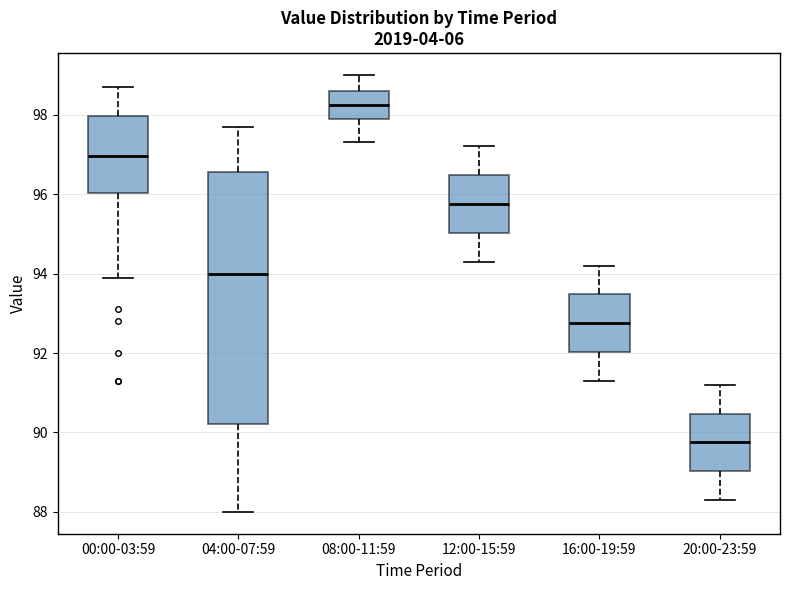

Reading left to right, read every box against the y-axis: the position of its median line, the range the box covers, and the ends of its whiskers. The values are not printed on the chart, so give them approximately, as read against the axis.

00:00-03:59: median 97.0, box 96.0 to 98.0, whiskers 94.0 to 98.8
04:00-07:59: median 94.0, box 90.2 to 96.6, whiskers 88.0 to 97.8
08:00-11:59: median 98.2, box 98.0 to 98.6, whiskers 97.4 to 99.0
12:00-15:59: median 95.8, box 95.0 to 96.4, whiskers 94.4 to 97.2
16:00-19:59: median 92.8, box 92.0 to 93.4, whiskers 91.4 to 94.2
20:00-23:59: median 89.8, box 89.0 to 90.4, whiskers 88.4 to 91.2